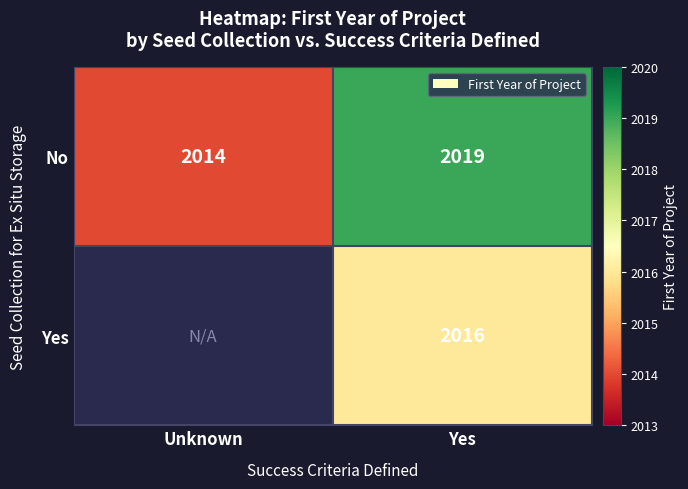

At which category is the sum across all series the highest?

Yes